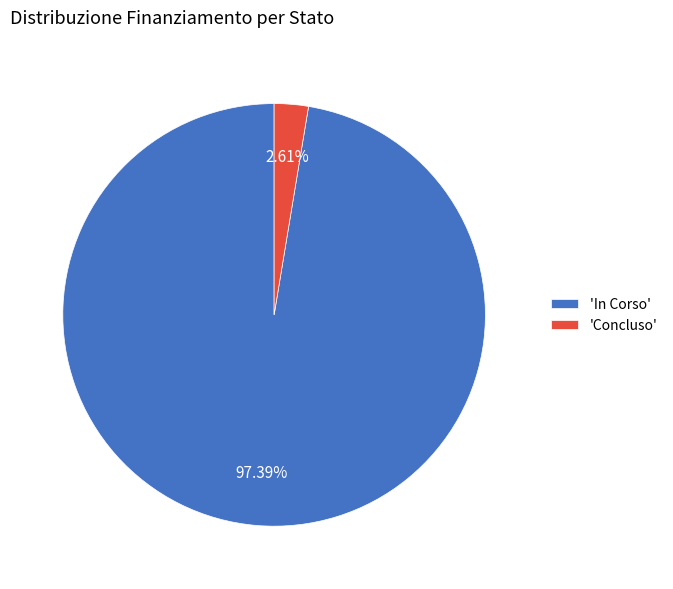

Which has a higher value, 'In Corso' or 'Concluso'?

'In Corso'